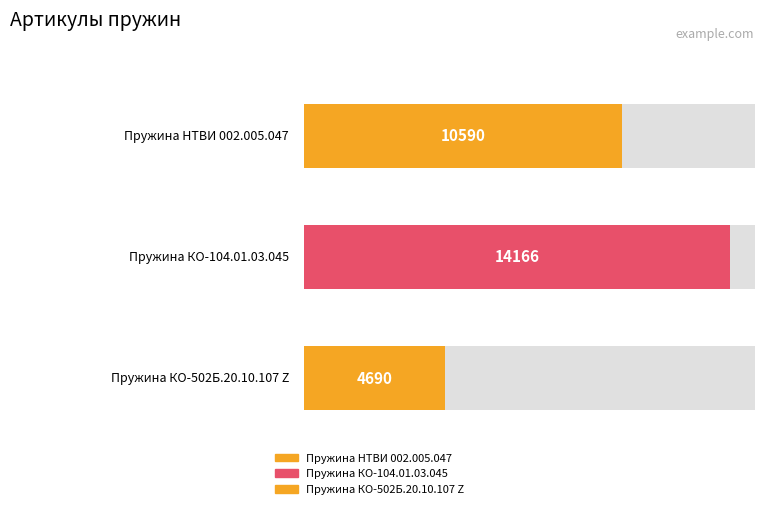

The chart shows a value of 7203 at Пружина КО-502Б.20.10.107 Z. True or false?

False